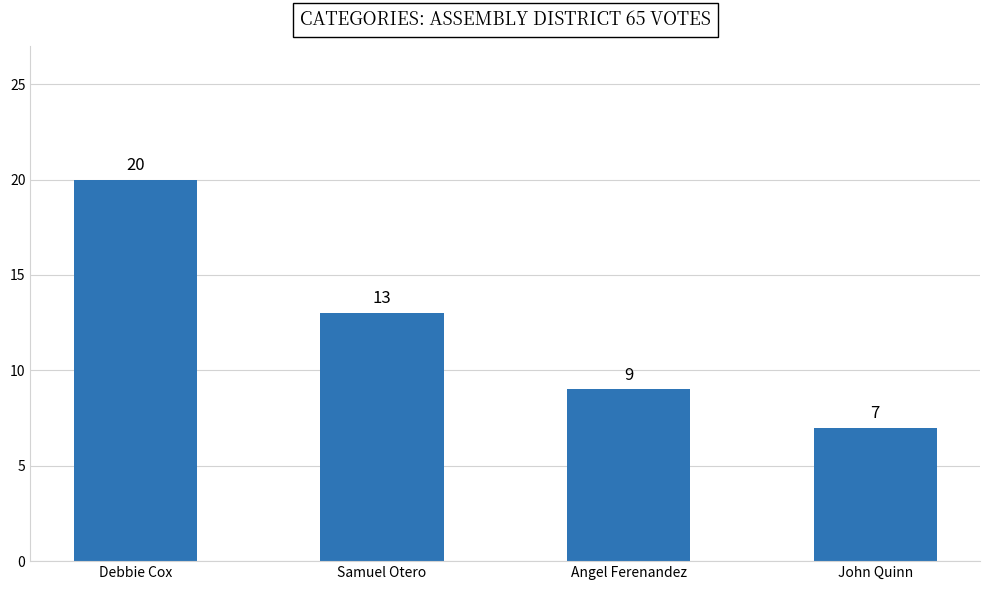

Between Debbie Cox and John Quinn, which is larger?

Debbie Cox